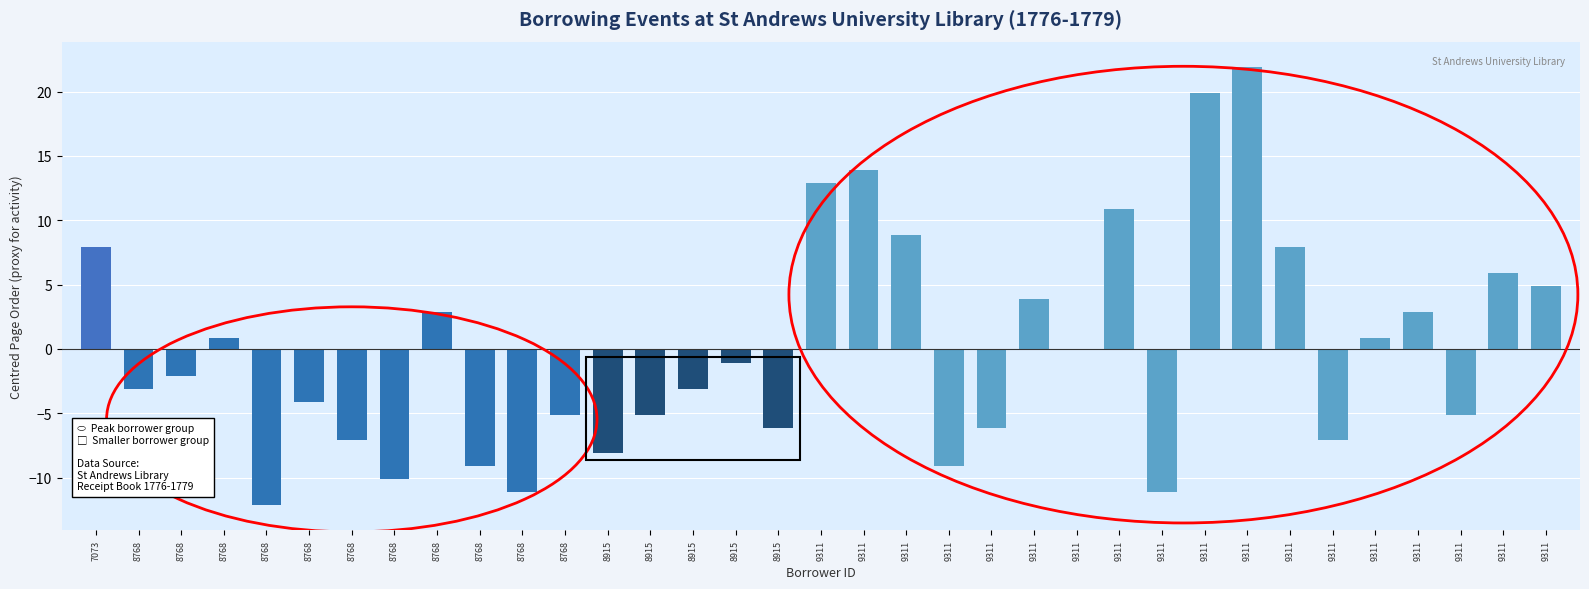

How many bars are there in total?

35